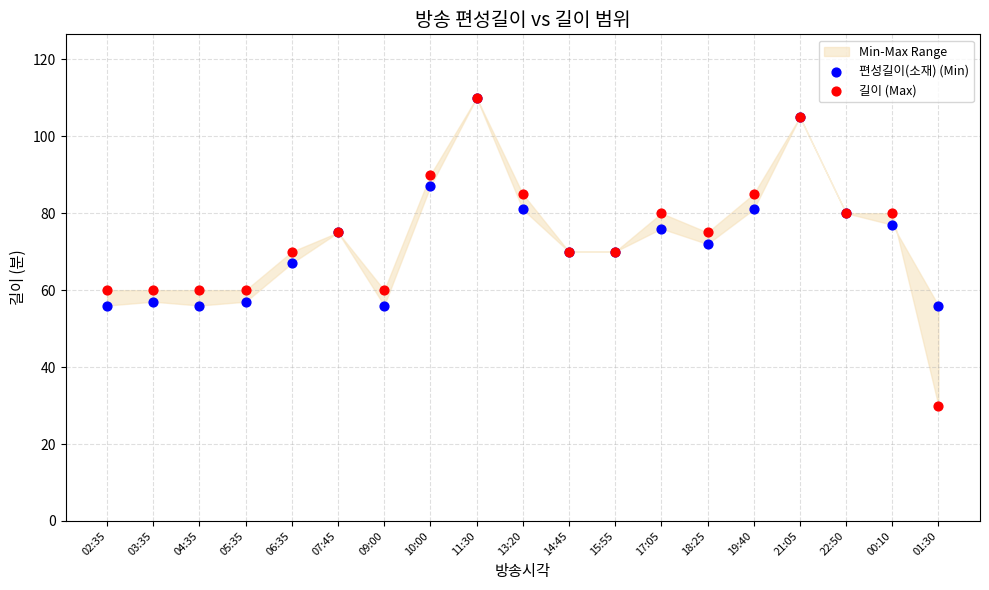

Which series contains the lowest Y value?

길이 (Max)